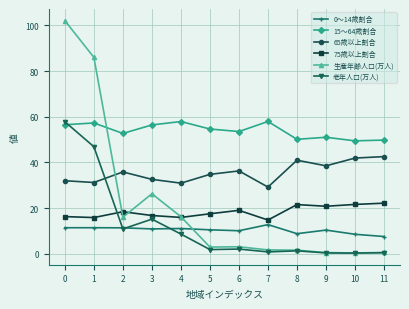

Which series has the largest total across all categories?

15～64歳割合